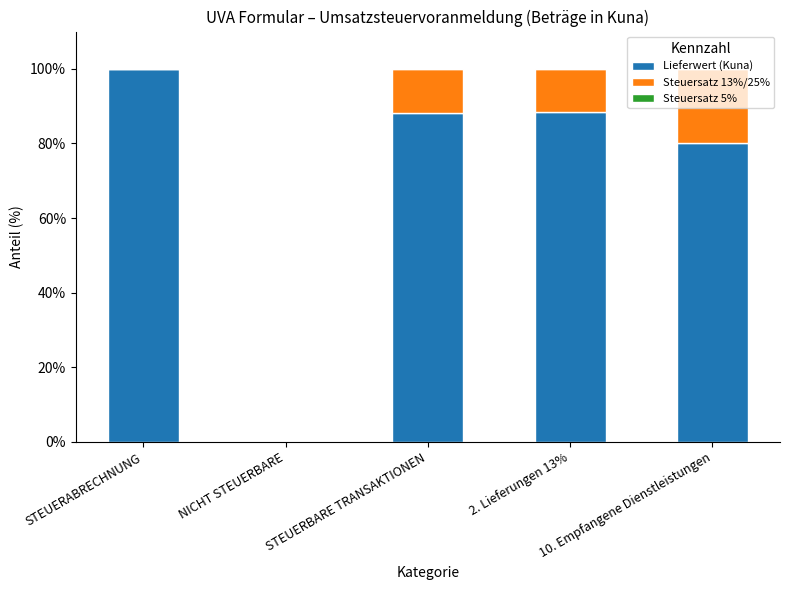

At which label does Lieferwert (Kuna) first exceed 88?

STEUERABRECHNUNG